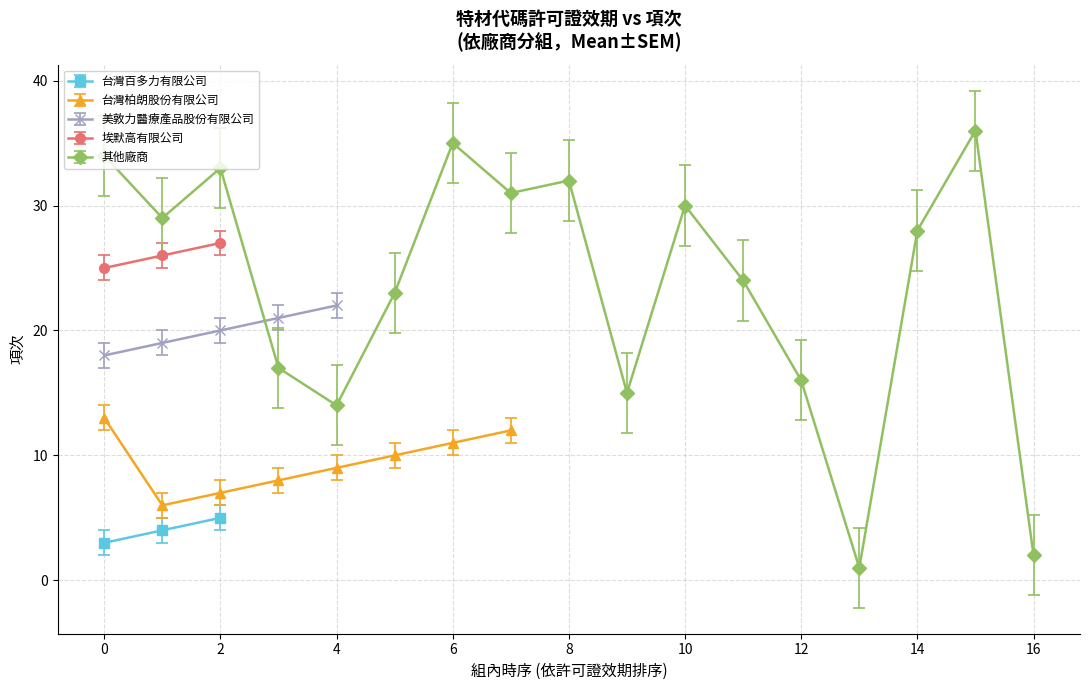

What is the lowest value of the 台灣百多力有限公司 series?

3